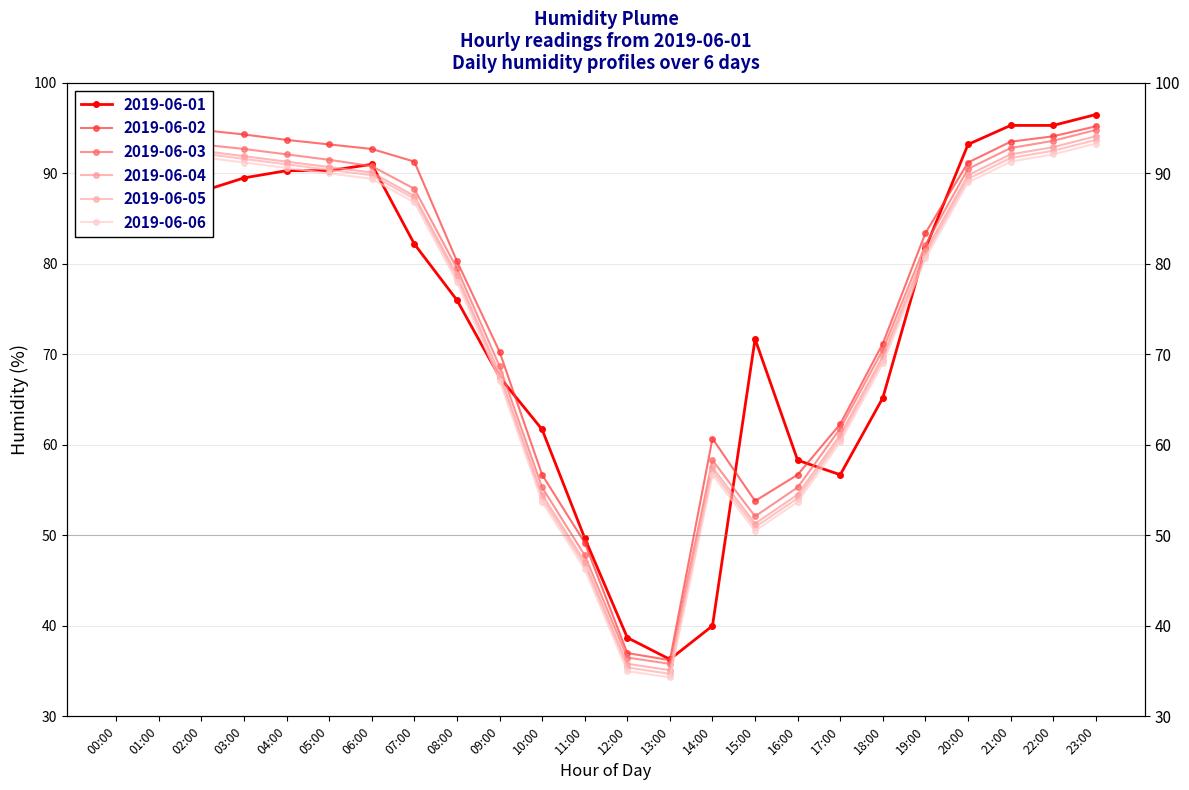

Which series has the largest range (max minus min)?

2019-06-01